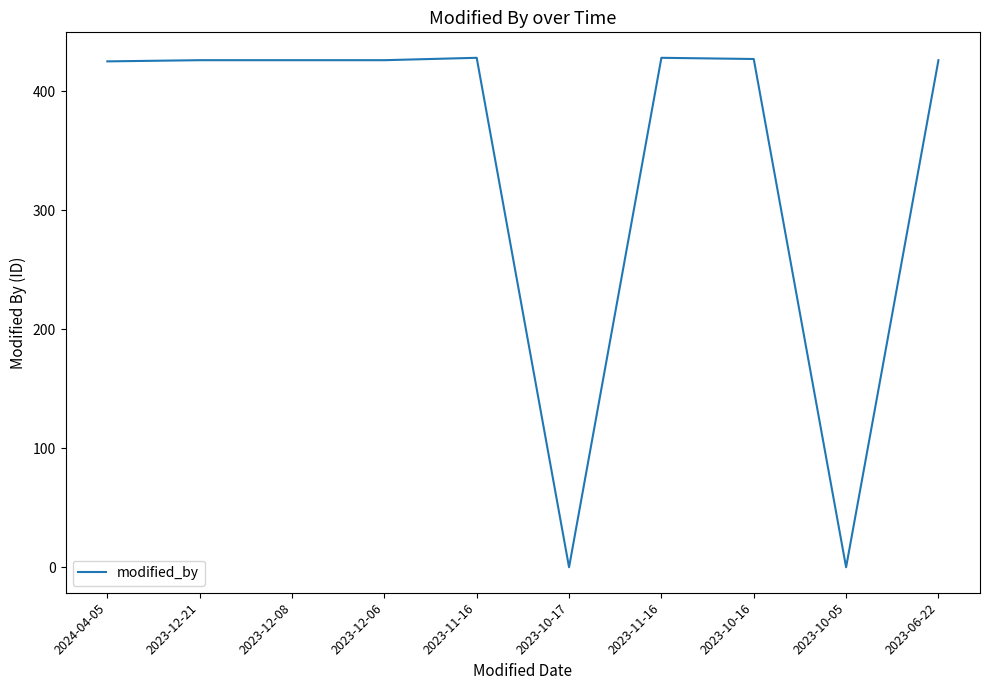

Rank the categories by value from highest to lowest.

2023-11-16, 2023-11-16, 2023-10-16, 2023-12-21, 2023-12-08, 2023-12-06, 2023-06-22, 2024-04-05, 2023-10-17, 2023-10-05